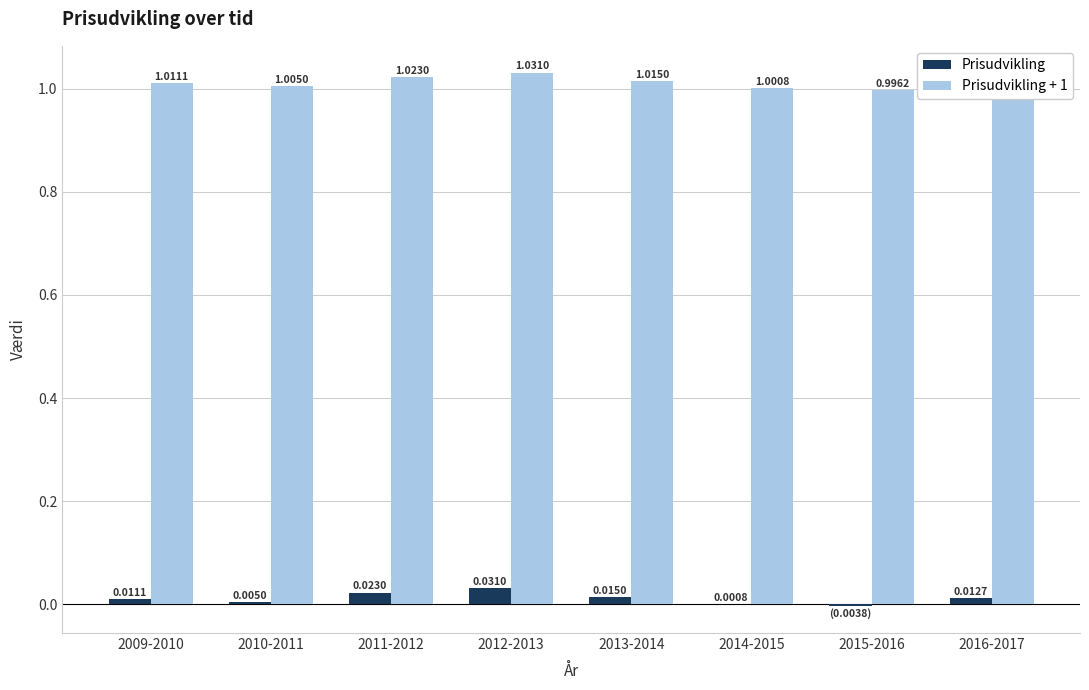

At which category is the sum across all series the highest?

2012-2013